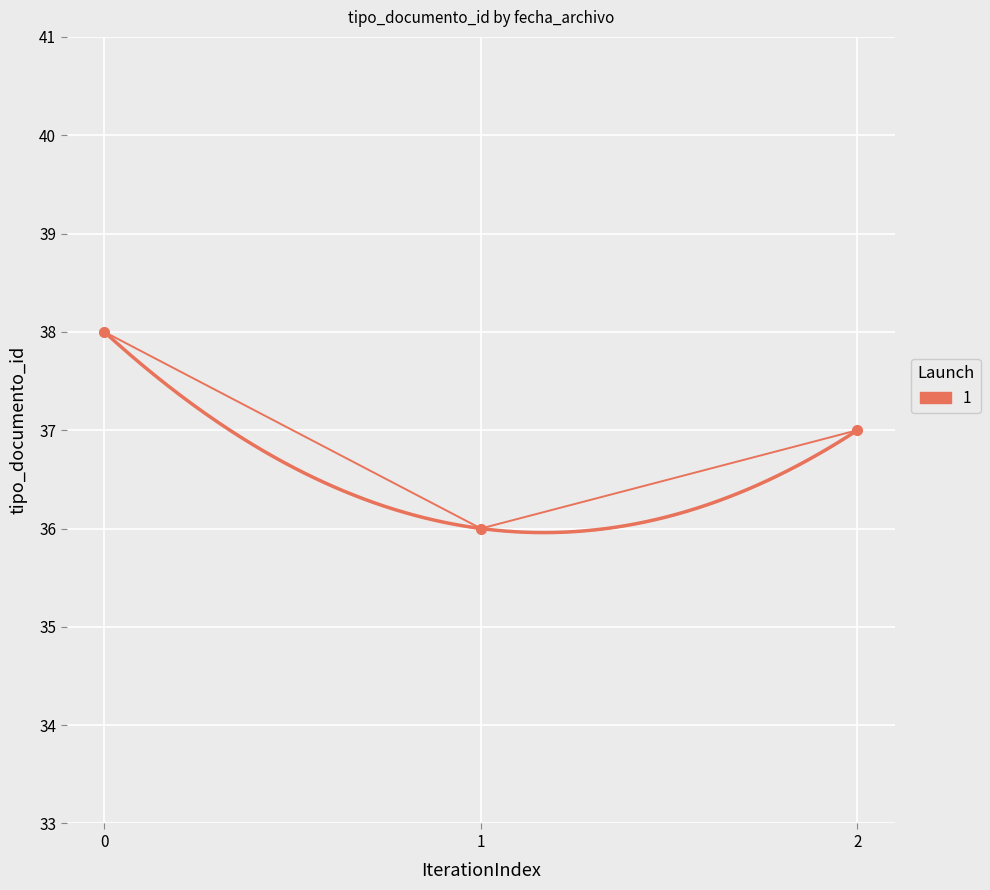

What is the value of the 2nd point from the left?

36